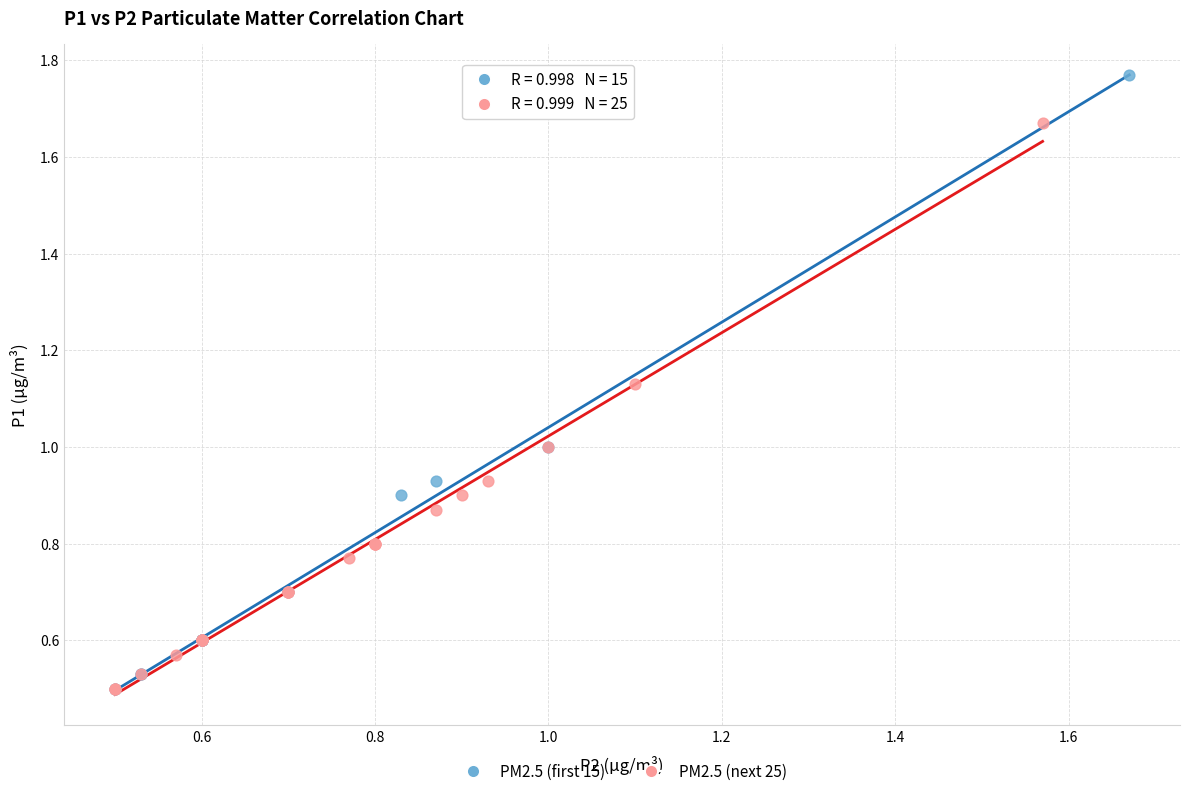

Which series reaches the maximum Y coordinate?

PM2.5 (first 15)